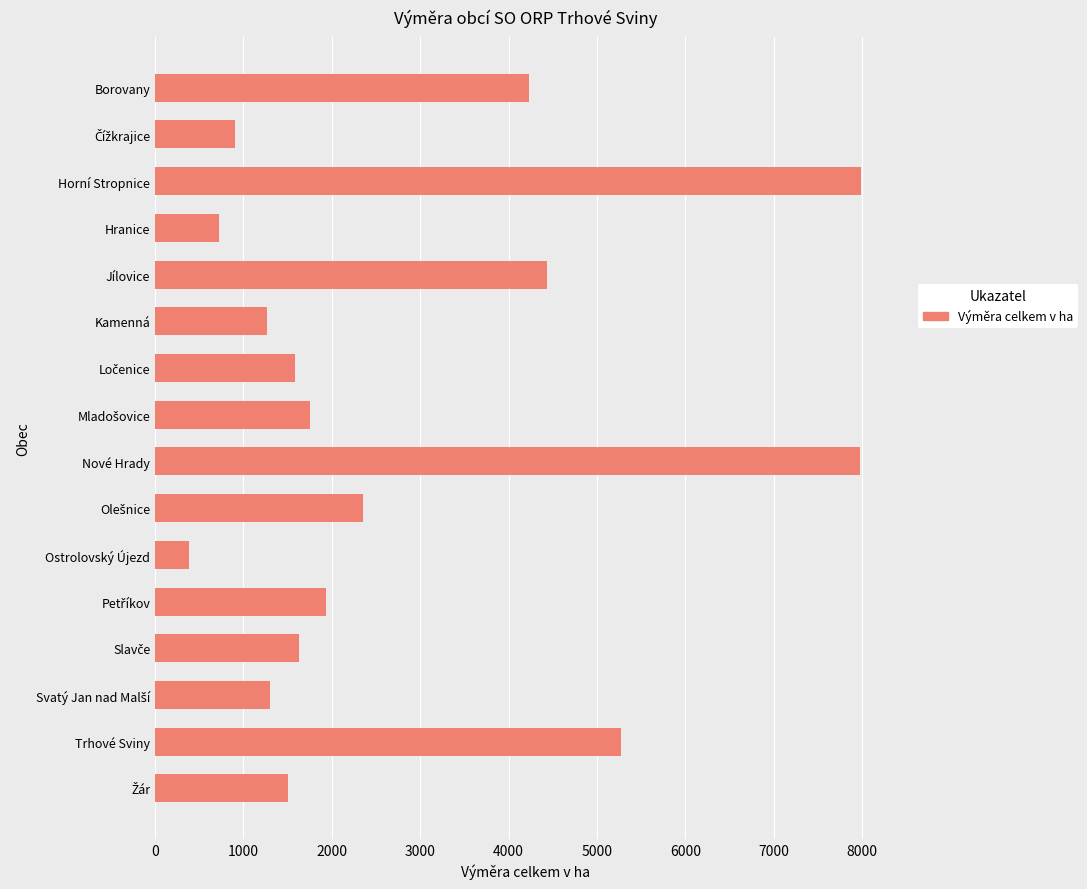

Is it true that the value at Trhové Sviny is 5277.8?

True